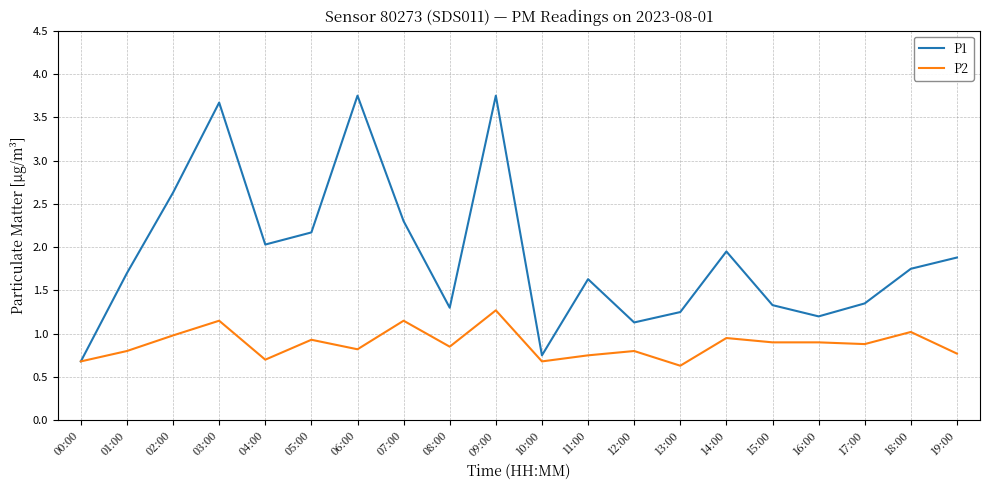

Rank the series by their average value, from highest to lowest.

P1, P2